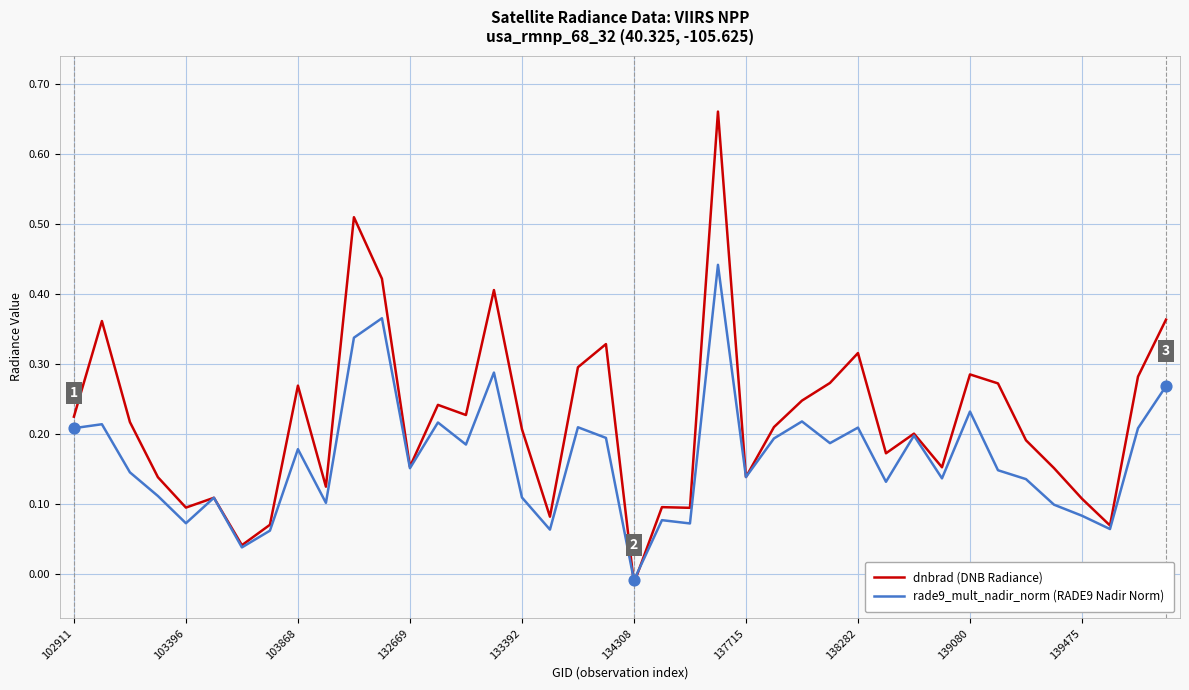

At how many categories does at least one series exceed 0?

39